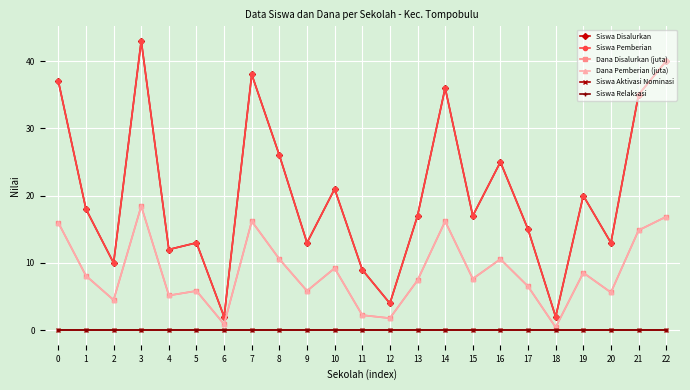

Is this an area chart (filled region under the line)?

No